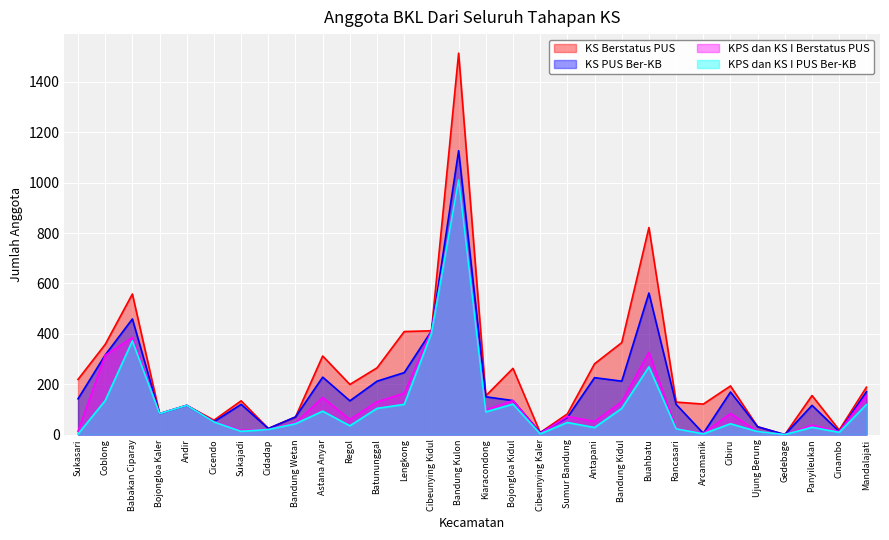

How many lines are shown in the chart?

4